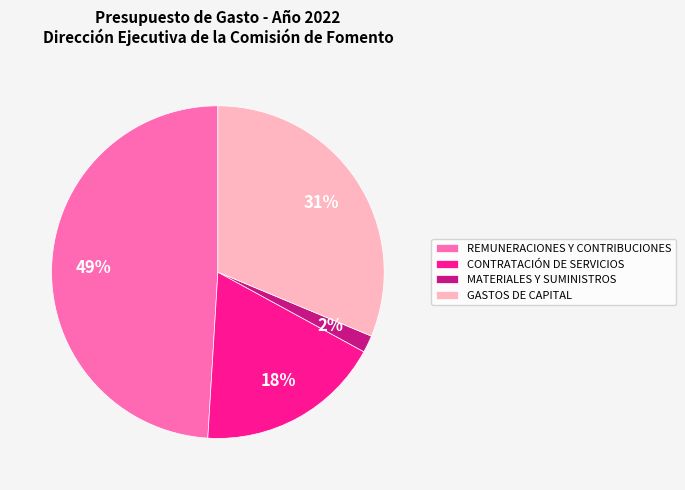

To the nearest percent, what is the combined percentage of GASTOS DE CAPITAL and REMUNERACIONES Y CONTRIBUCIONES?

80%